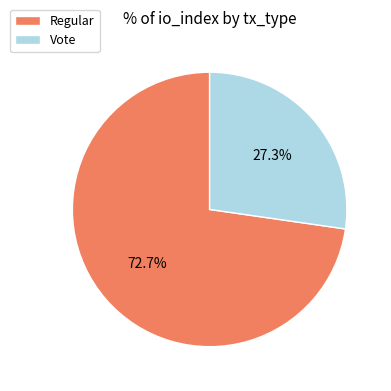

How many segments does this pie chart have?

2